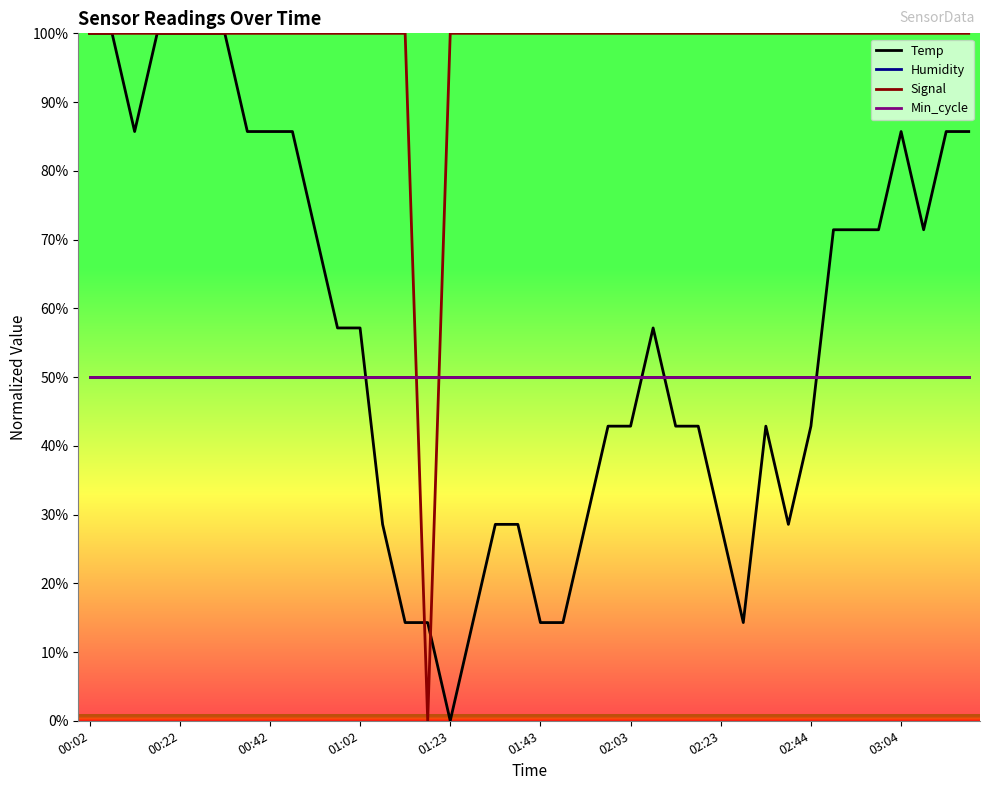

Does the chart have visible grid lines?

No